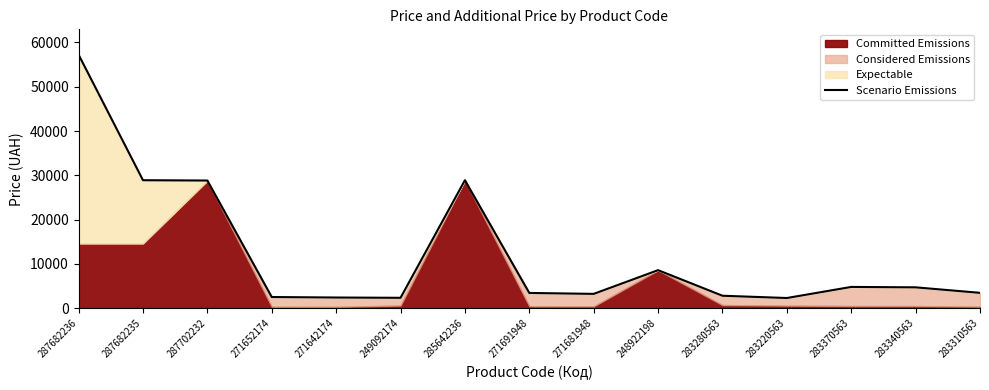

Between 287682235 and 283220563, which is larger?

287682235